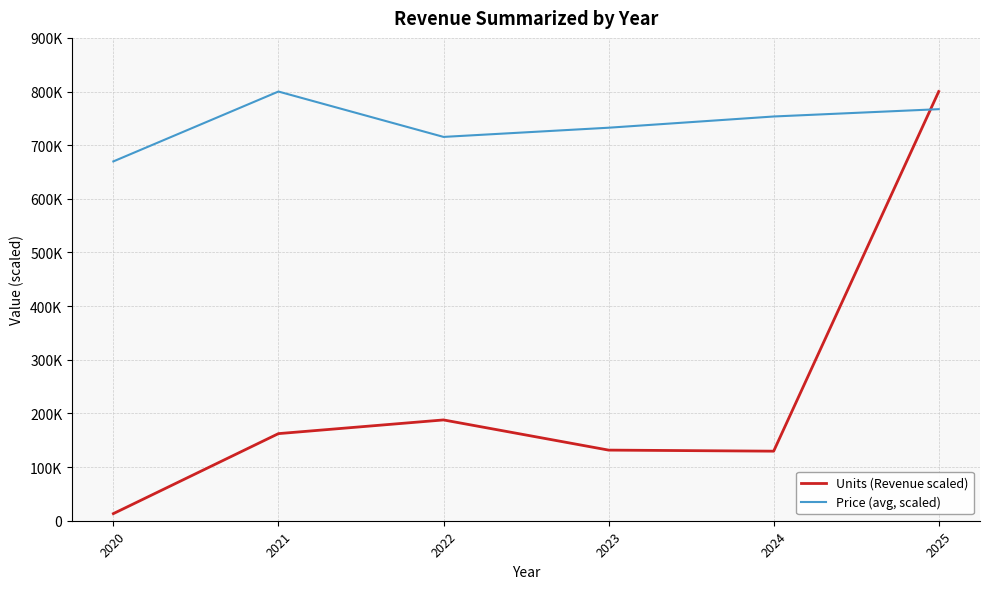

Where is the first local minimum for Units (Revenue scaled)?

2024